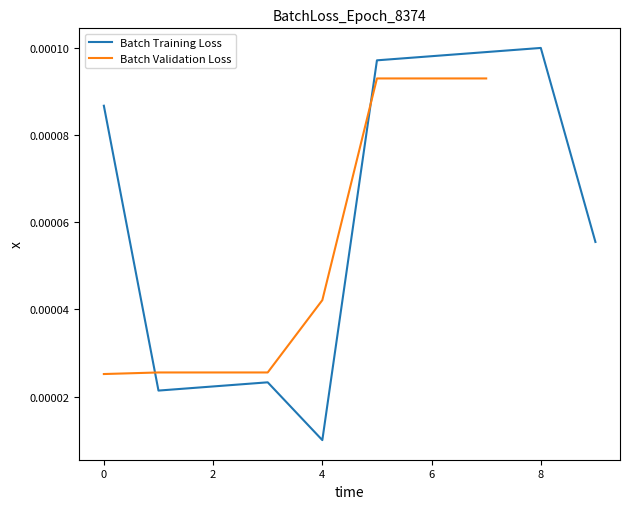

Where is Batch Training Loss nearest to the value 0?

4